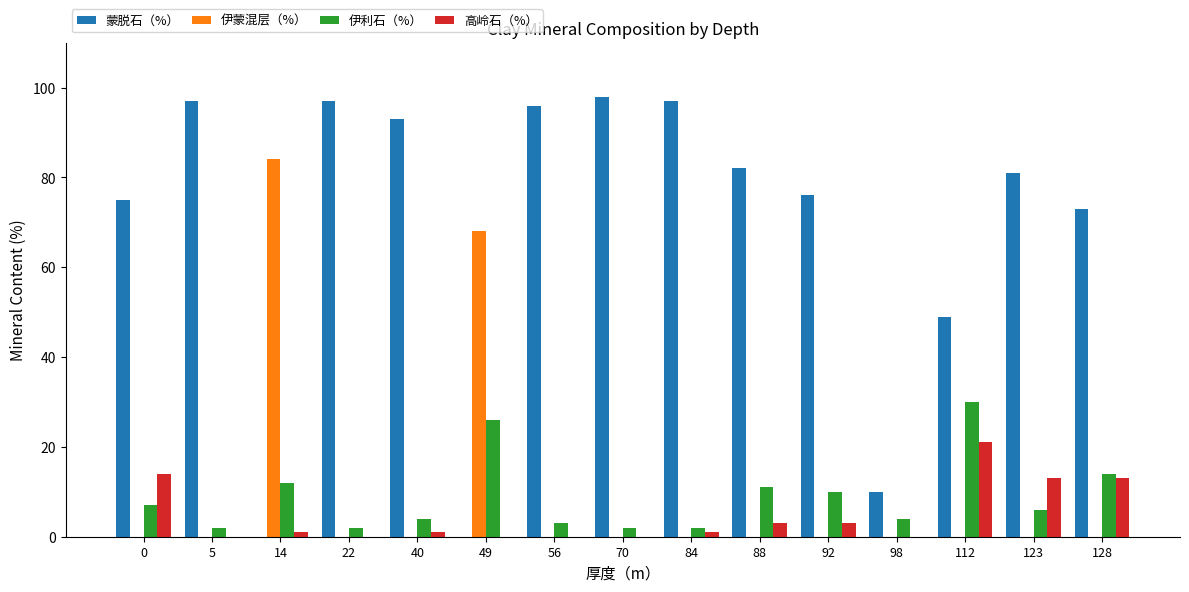

At which label does 蒙脱石（%） reach its peak?

70